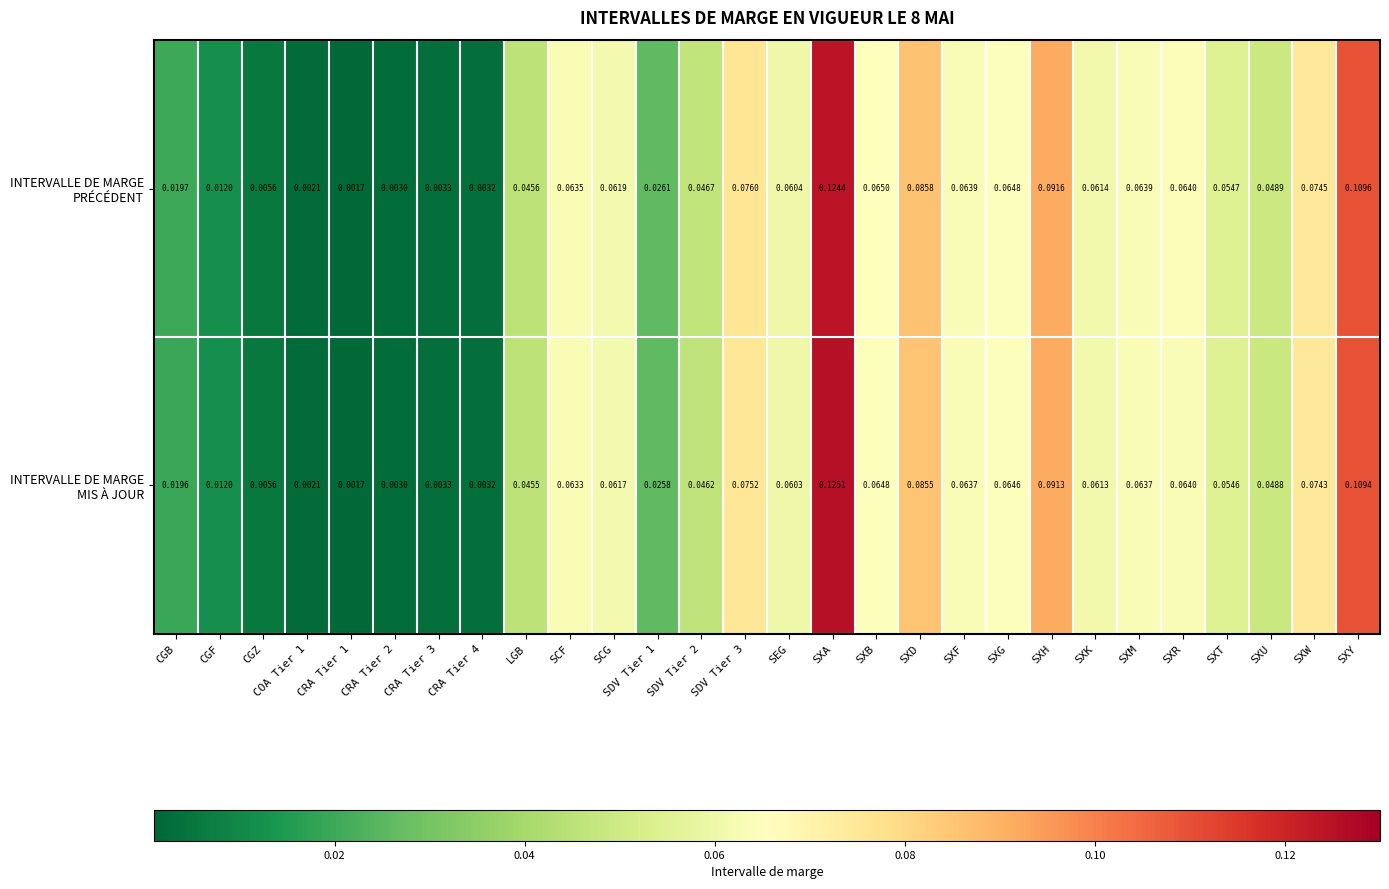

Which category has the highest value across all series?

SXA